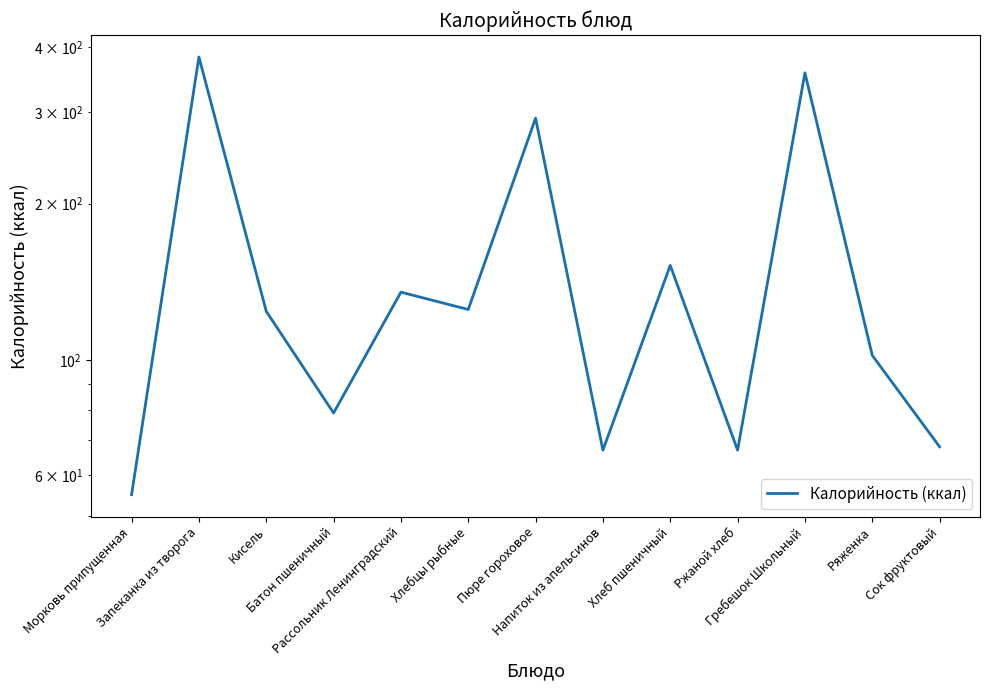

Which category has the highest value across all series?

Запеканка из творога